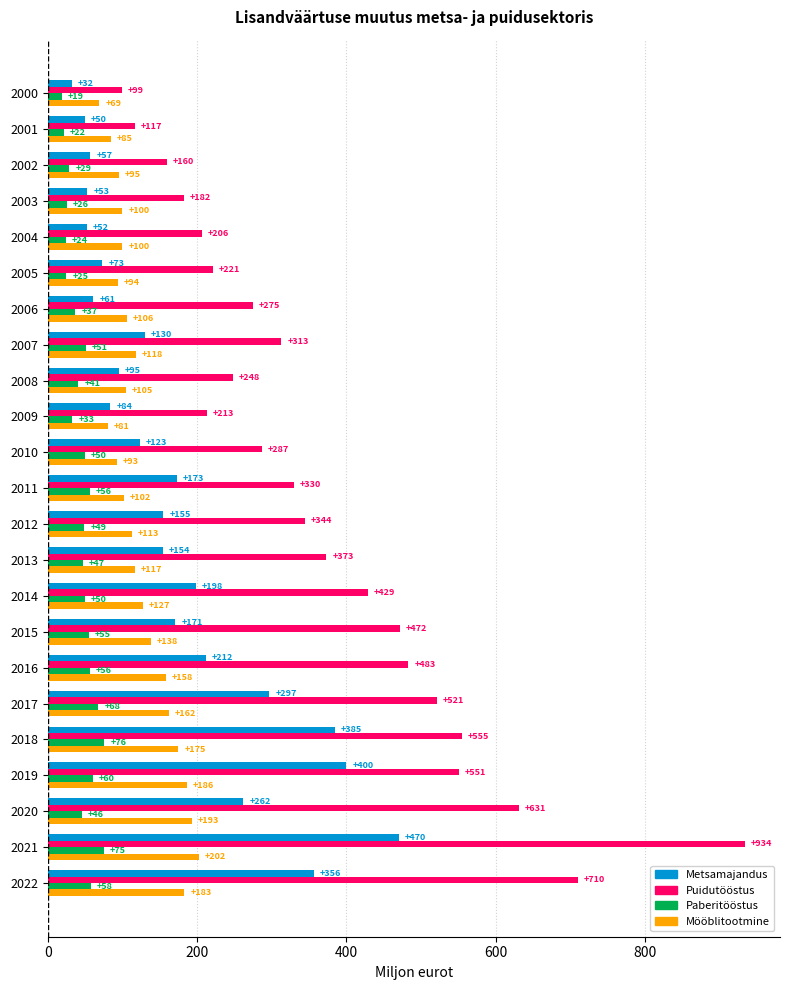

The value of Puidutööstus at 2021 is 934. True or false?

True